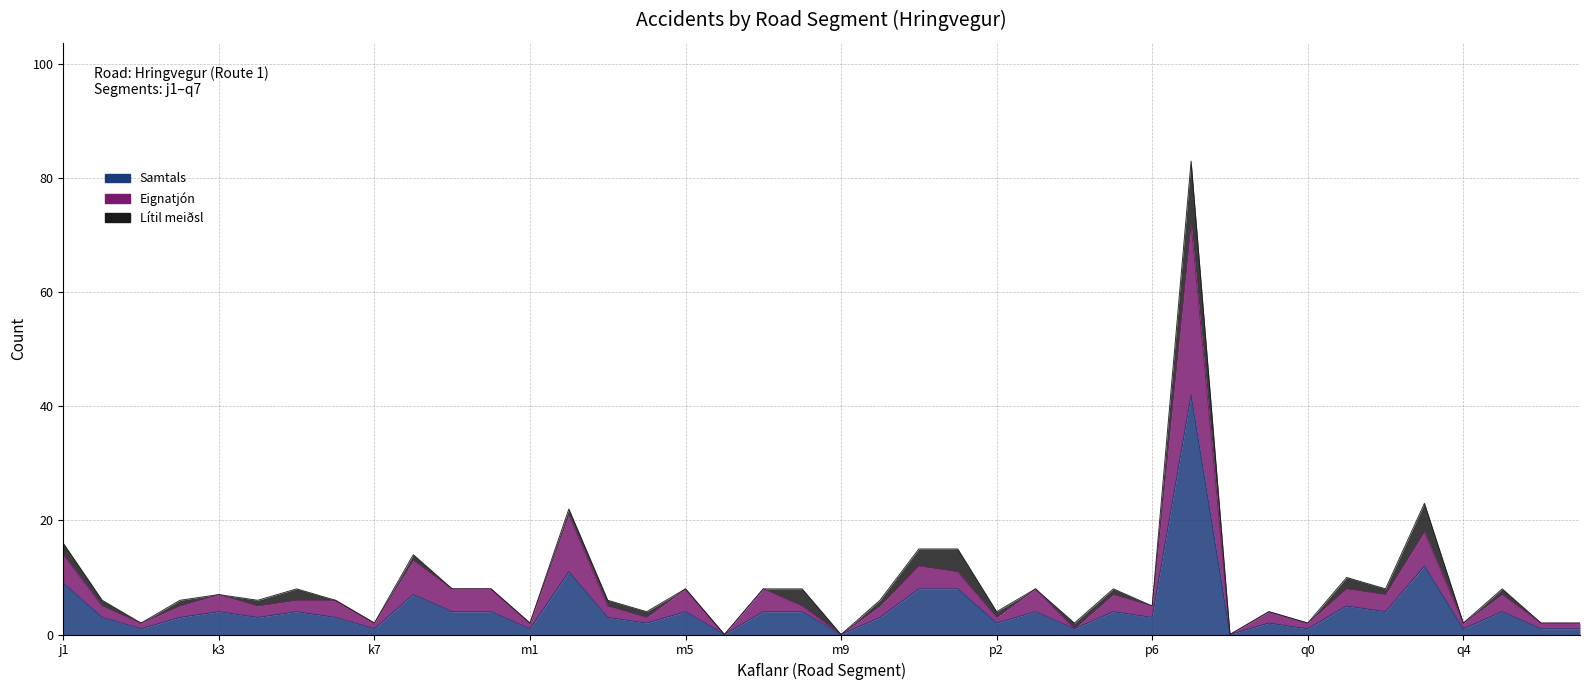

What is the difference between the maximum and minimum values in the Samtals series?

42